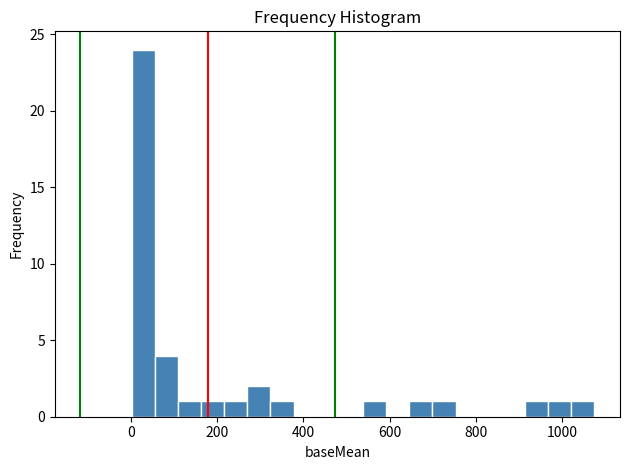

Read against the x-axis, roughly where is the centre of the tallest bar?

20